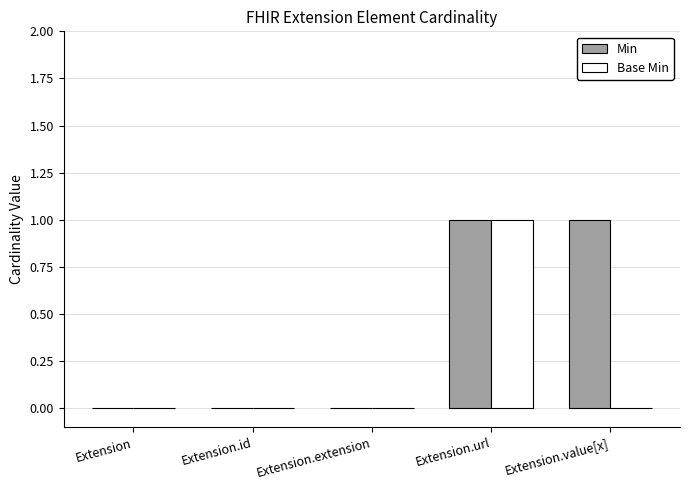

Which series has the largest total across all categories?

Min